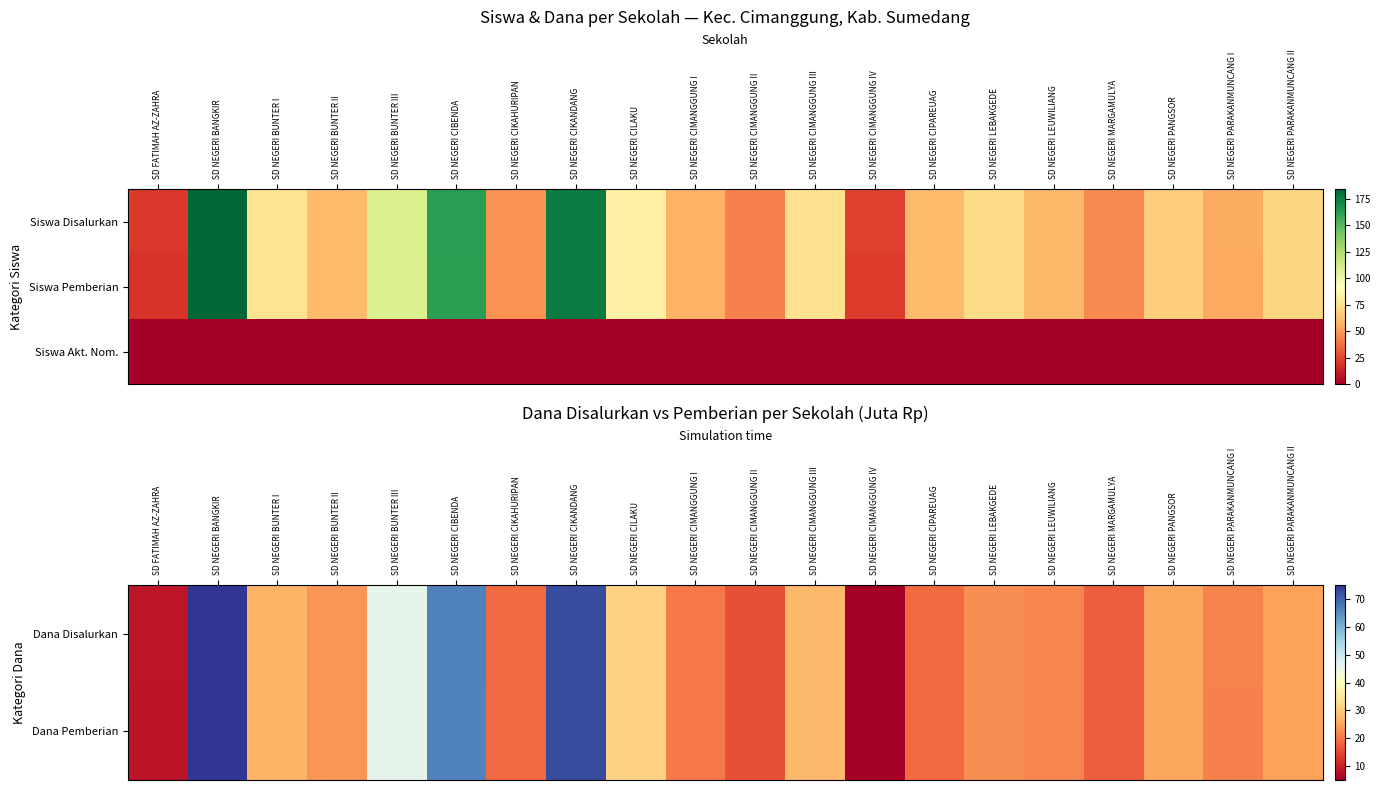

Rank the categories by Dana Disalurkan value from highest to lowest.

SD NEGERI BANGKIR, SD NEGERI CIKANDANG, SD NEGERI CIBENDA, SD NEGERI BUNTER III, SD NEGERI CILAKU, SD NEGERI CIMANGGUNG III, SD NEGERI BUNTER I, SD NEGERI PANGSOR, SD NEGERI PARAKANMUNCANG II, SD NEGERI BUNTER II, SD NEGERI LEBAKGEDE, SD NEGERI LEUWILIANG, SD NEGERI PARAKANMUNCANG I, SD NEGERI CIMANGGUNG I, SD NEGERI CIKAHURIPAN, SD NEGERI CIPAREUAG, SD NEGERI MARGAMULYA, SD NEGERI CIMANGGUNG II, SD FATIMAH AZ-ZAHRA, SD NEGERI CIMANGGUNG IV